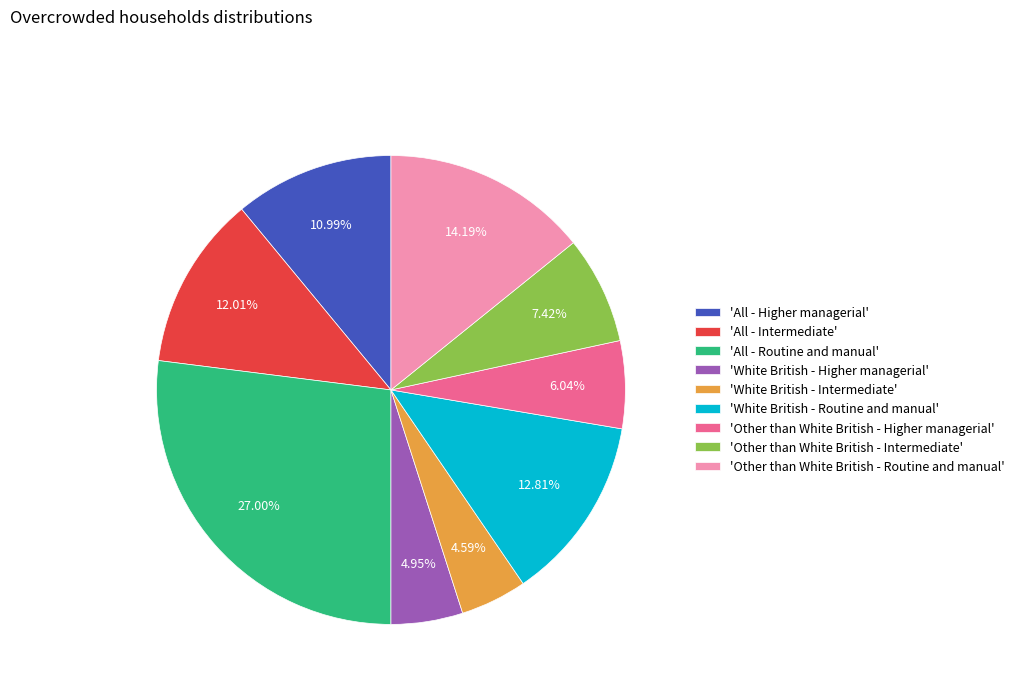

Which slice is the largest?

'All - Routine and manual'